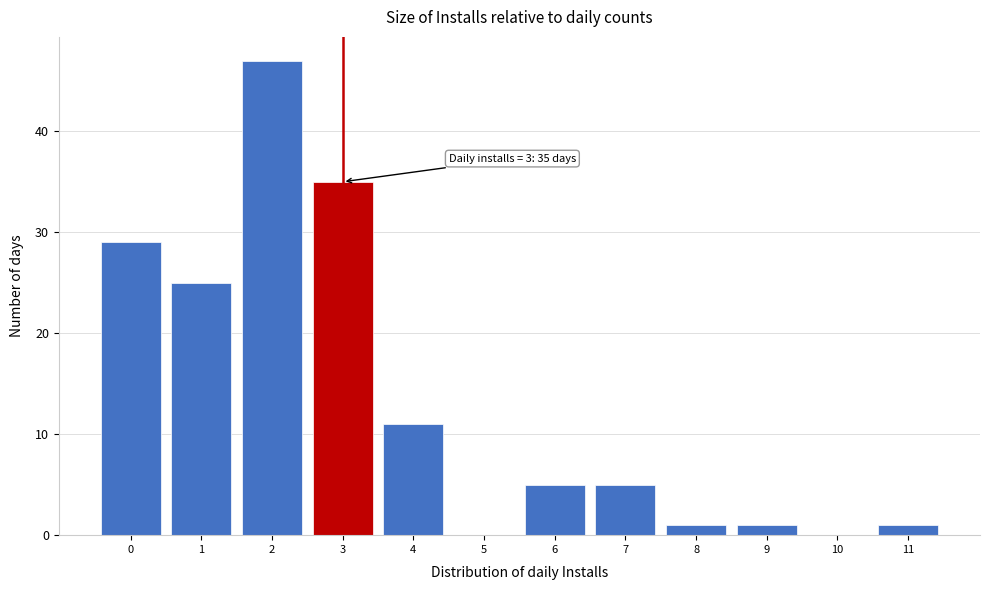

Which range on the x-axis has the tallest bar?

1.5 to 2.5